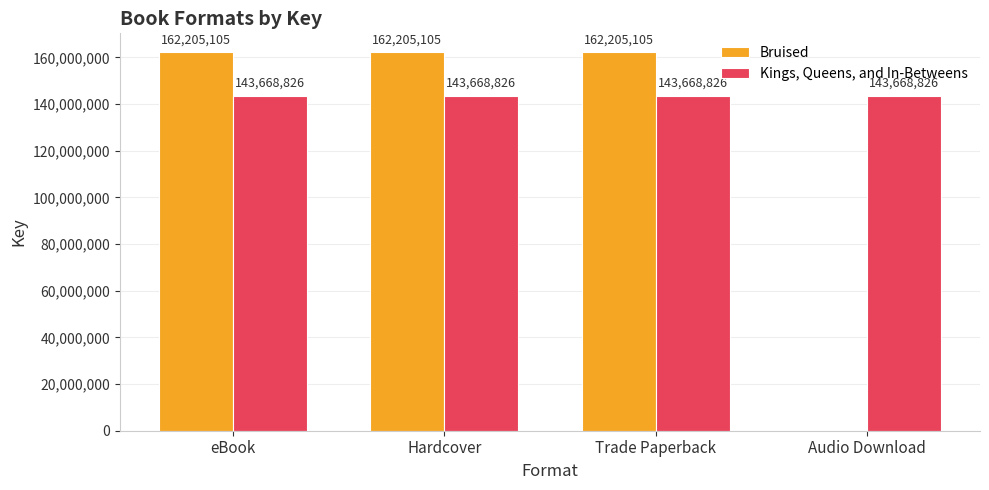

The value of Bruised at eBook is 75833022. True or false?

False